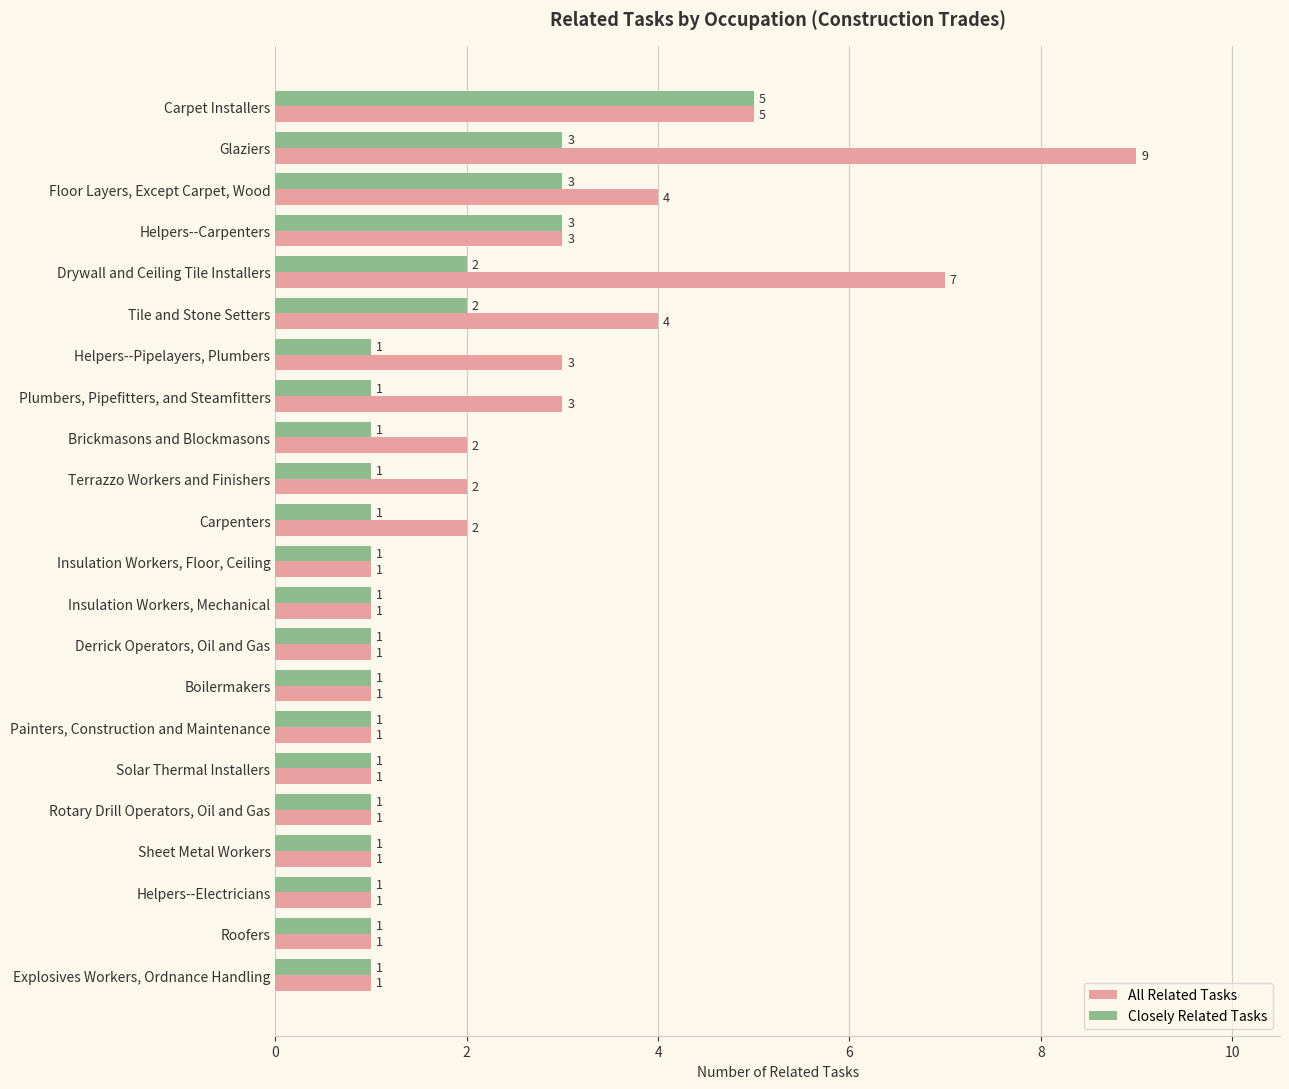

Which series has the largest total across all categories?

All Related Tasks